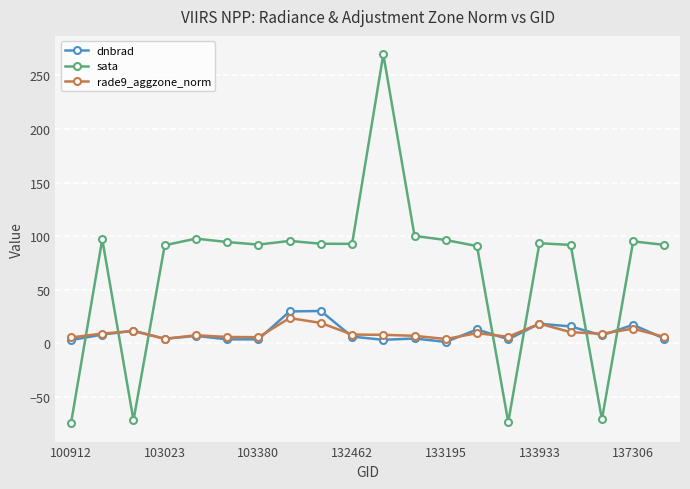

Which series ends up on top after the final intersection of sata and rade9_aggzone_norm?

sata